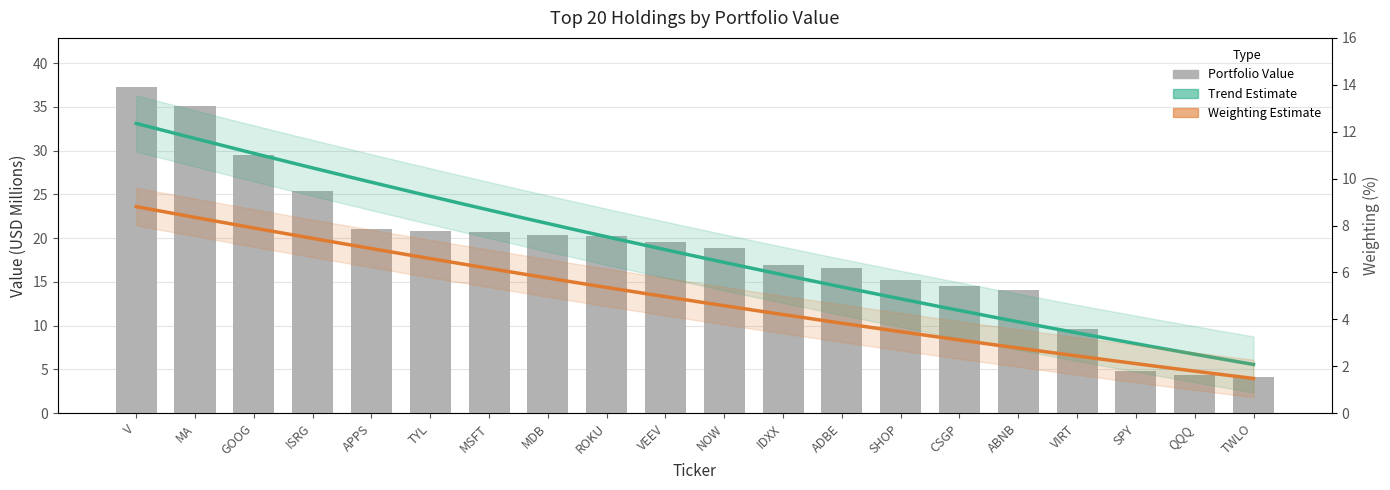

Reading right to left, what are all the values shown in this chart?

TWLO=4.1	QQQ=4.4	SPY=4.9	VIRT=9.6	ABNB=14.1	CSGP=14.5	SHOP=15.2	ADBE=16.6	IDXX=16.9	NOW=18.9	VEEV=19.6	ROKU=20.2	MDB=20.3	MSFT=20.8	TYL=20.9	APPS=21.1	ISRG=25.4	GOOG=29.5	MA=35.1	V=37.3